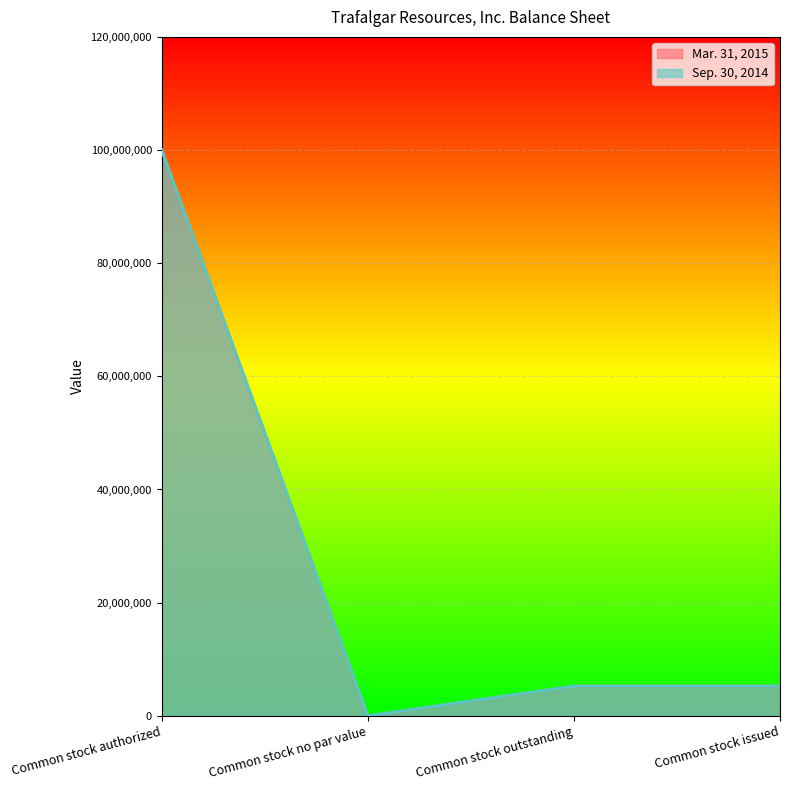

Between Common stock no par value and Common stock outstanding, which series saw the biggest shift?

Mar. 31, 2015